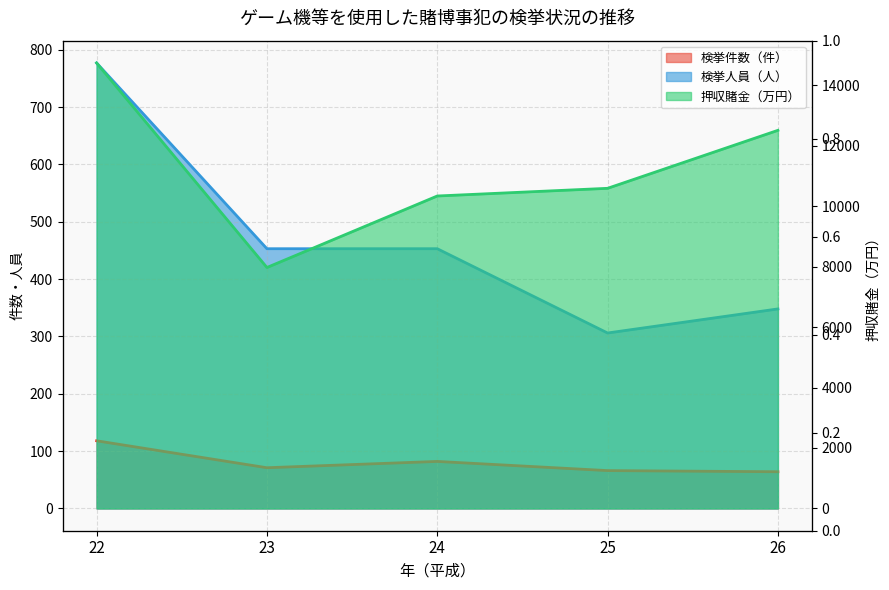

At 24, list the series in order from smallest to largest.

検挙件数（件）, 検挙人員（人）, 押収賭金（万円）